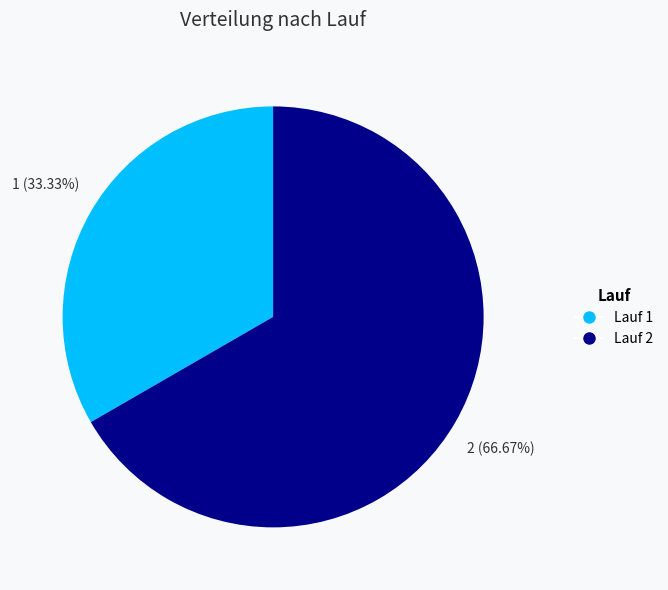

True or false: Lauf 2 accounts for 67% of the total.

True